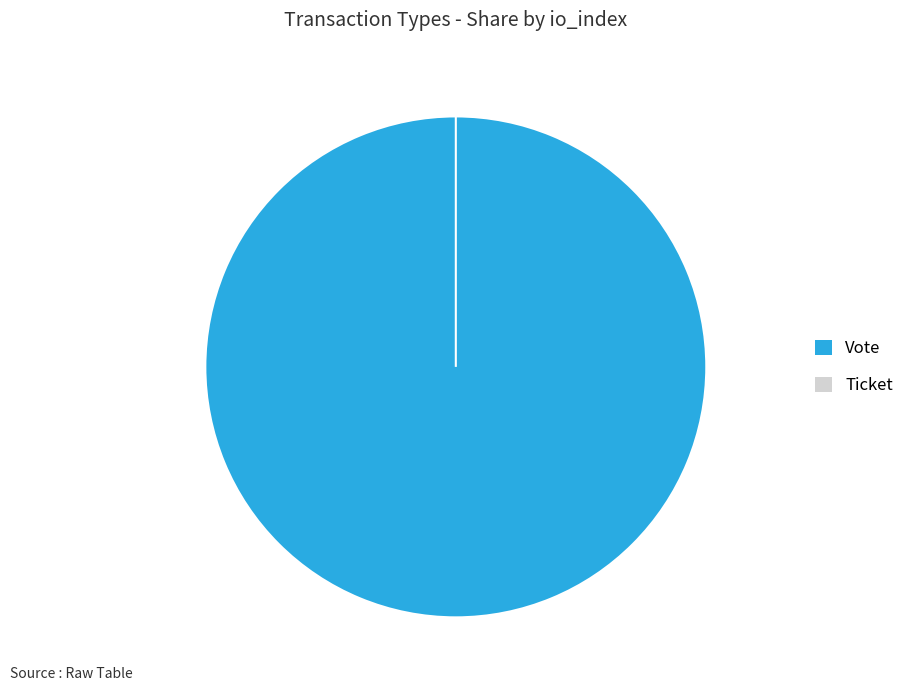

To the nearest percent, what is the difference between the largest and smallest slice percentages?

100%